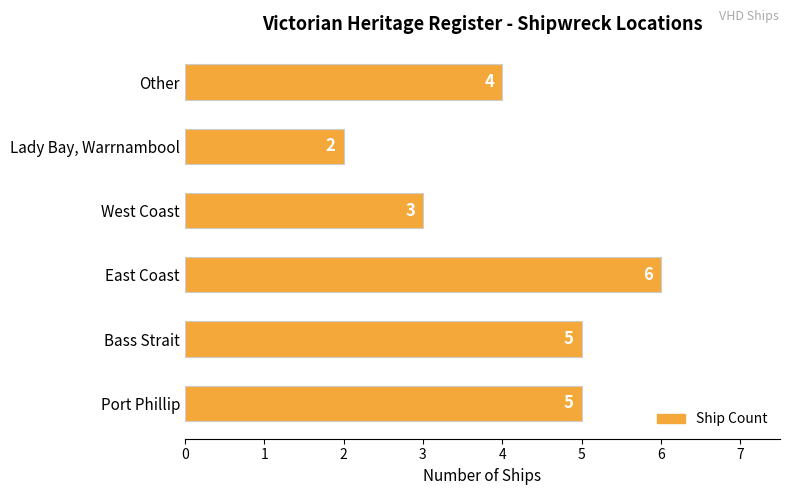

What is the minimum value shown in the chart?

2